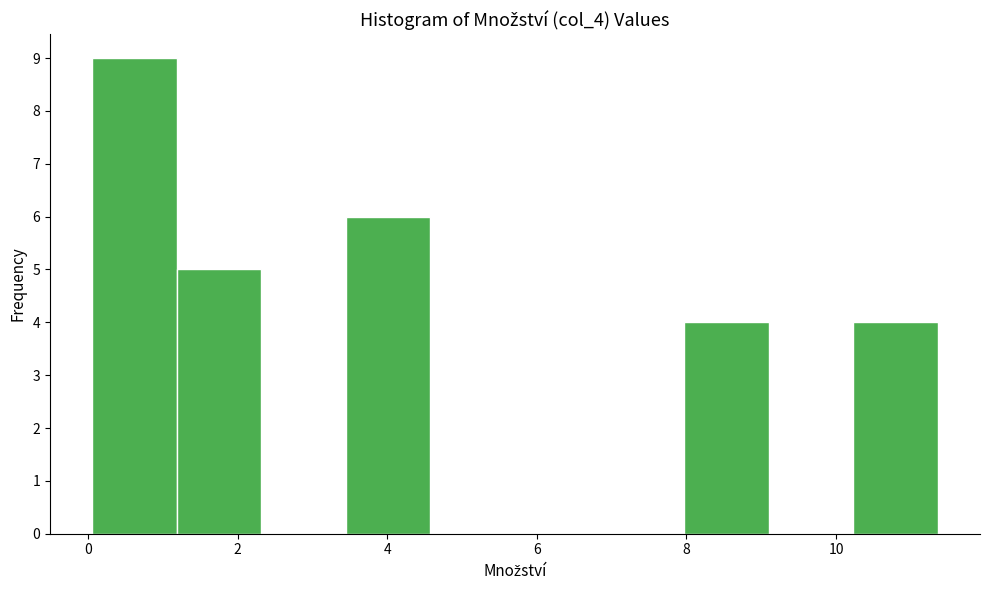

How tall is the bar that spans 1.2 to 2.4 on the x-axis? Neither the bar edges nor the heights are printed on the chart, so give them approximately, as read against the axes.

5